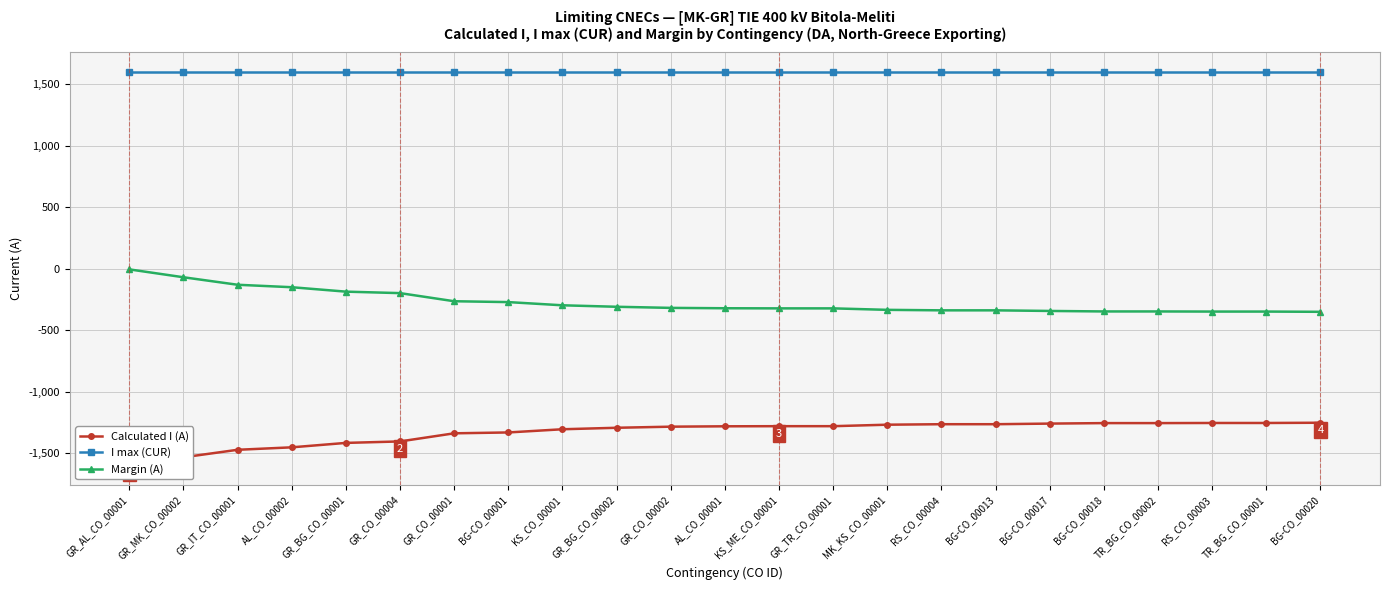

What position from the left is TR_BG_CO_00002?

20